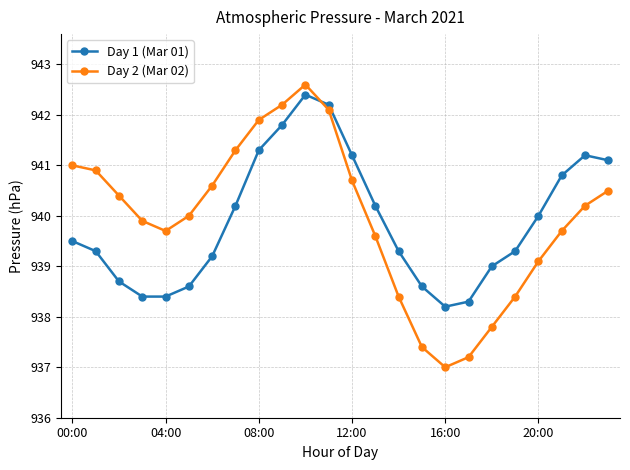

Which series has the largest range (max minus min)?

Day 2 (Mar 02)